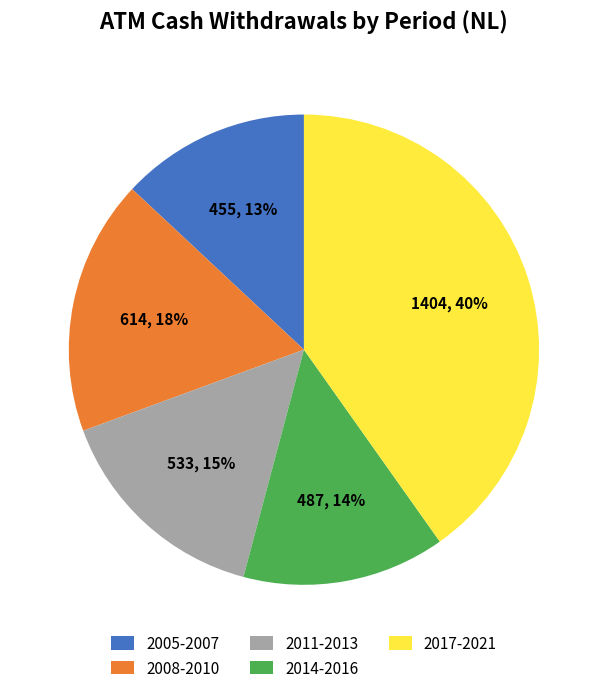

How many segments does this pie chart have?

5